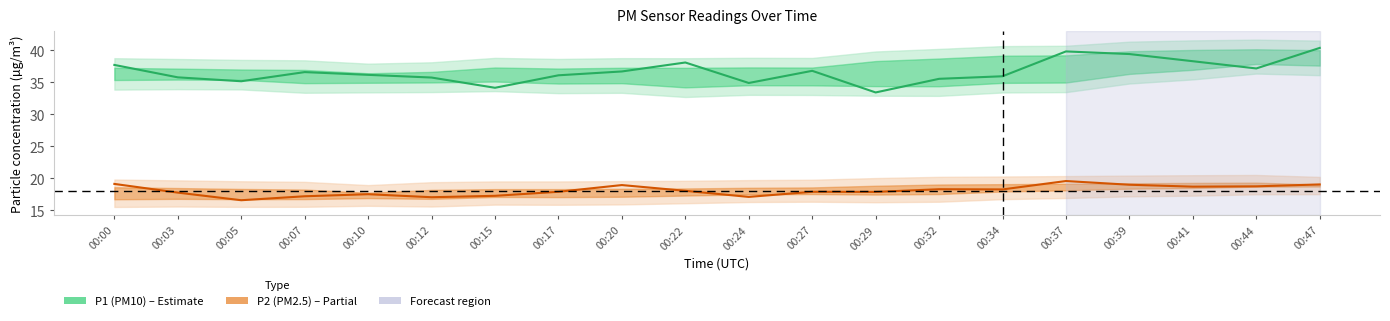

How many values in the P2 (PM2.5) series exceed 18?

10